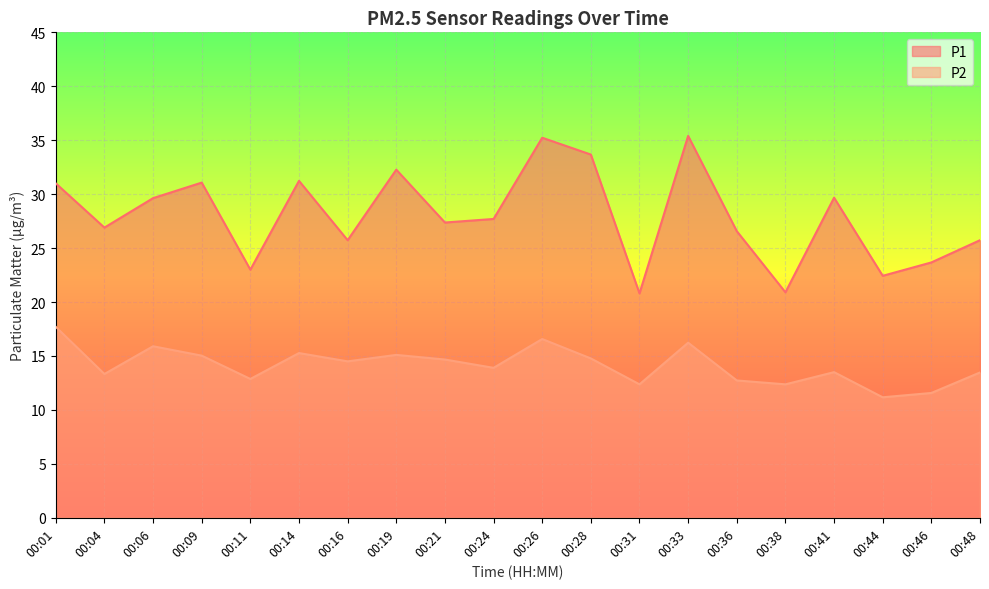

What is the minimum value shown in the chart?

11.2